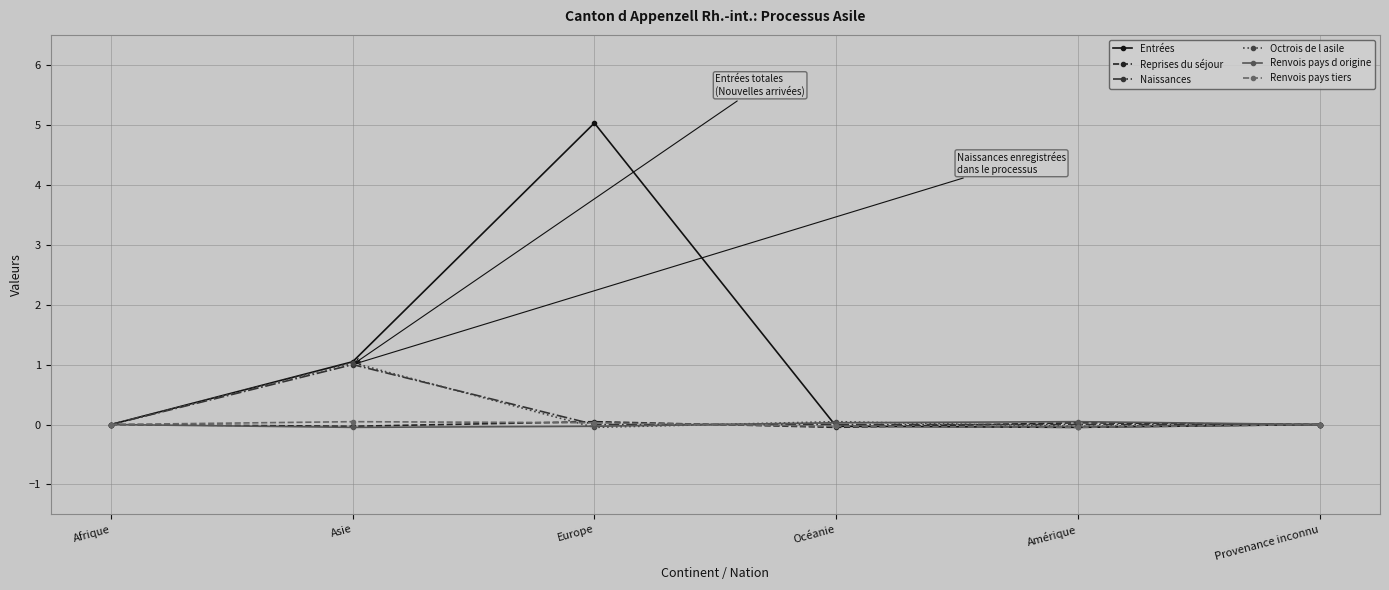

At which category is the sum across all series the highest?

Europe